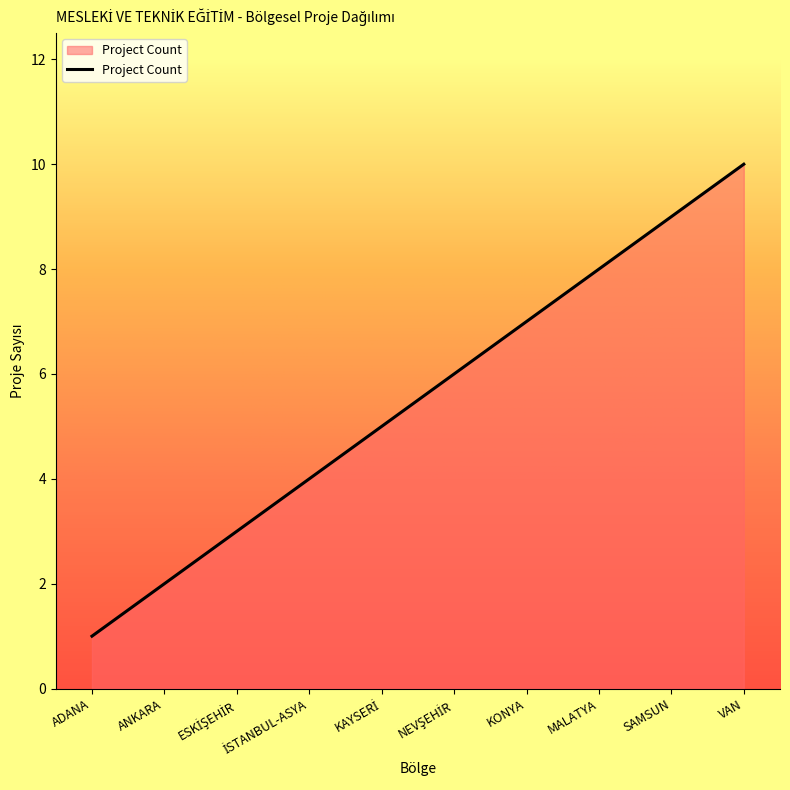

The chart shows a value of 0 at ADANA. True or false?

False